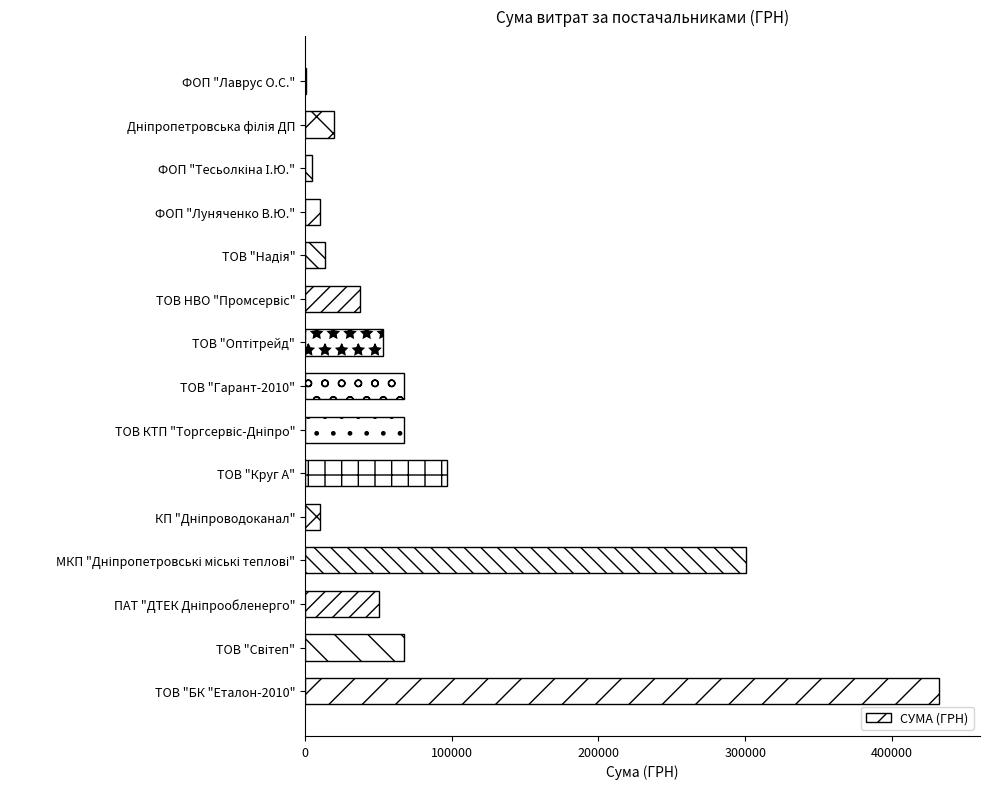

What is the sum of all values?

1232255.4